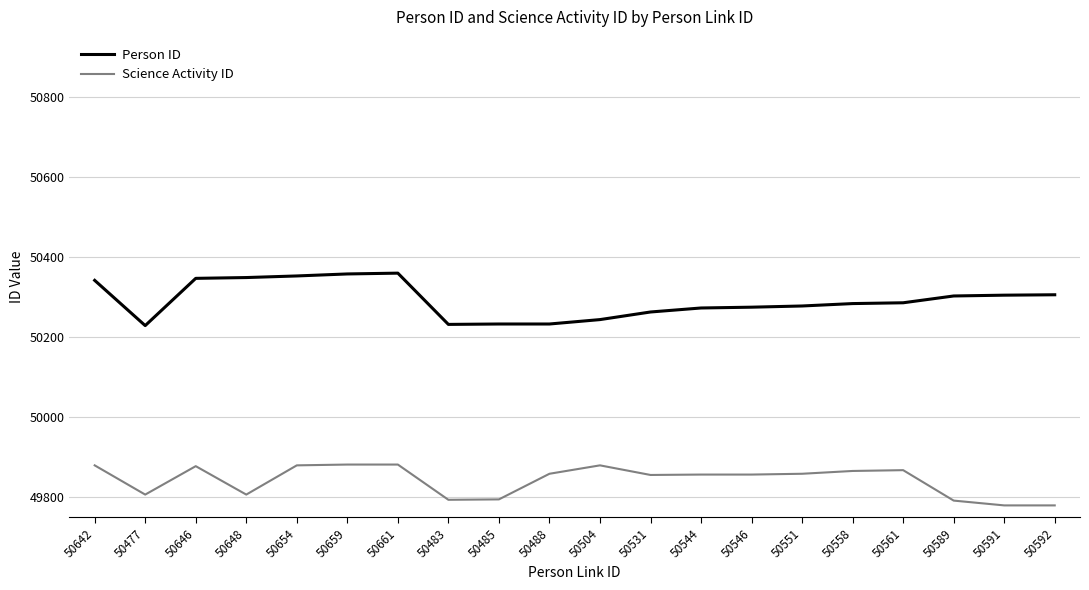

At how many categories does at least one series exceed 50169?

20